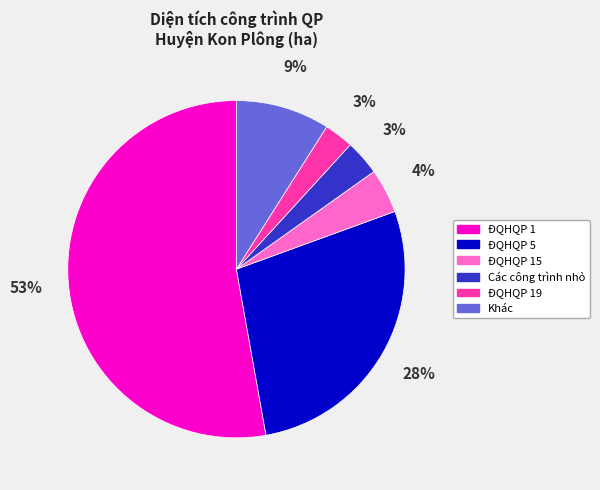

Combined, do Khác and ĐQHQP 19 account for over 50%?

No